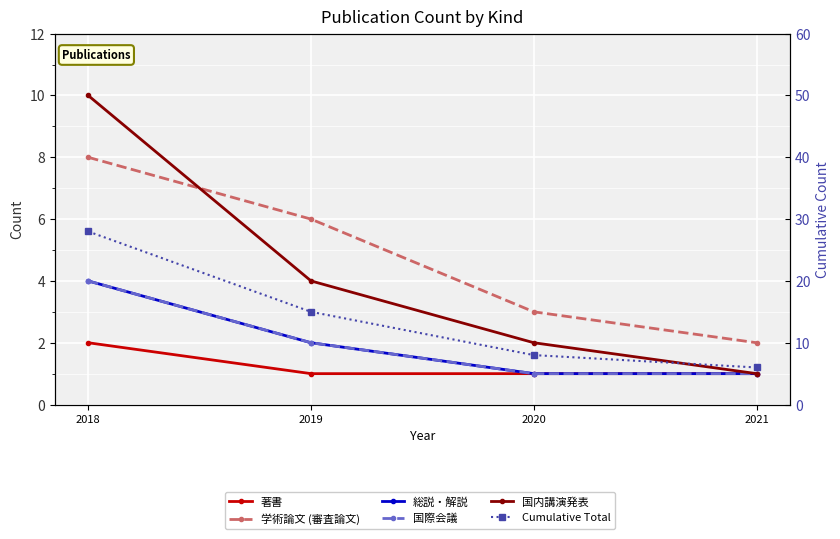

What is the difference between the highest and lowest values at 2020?

7